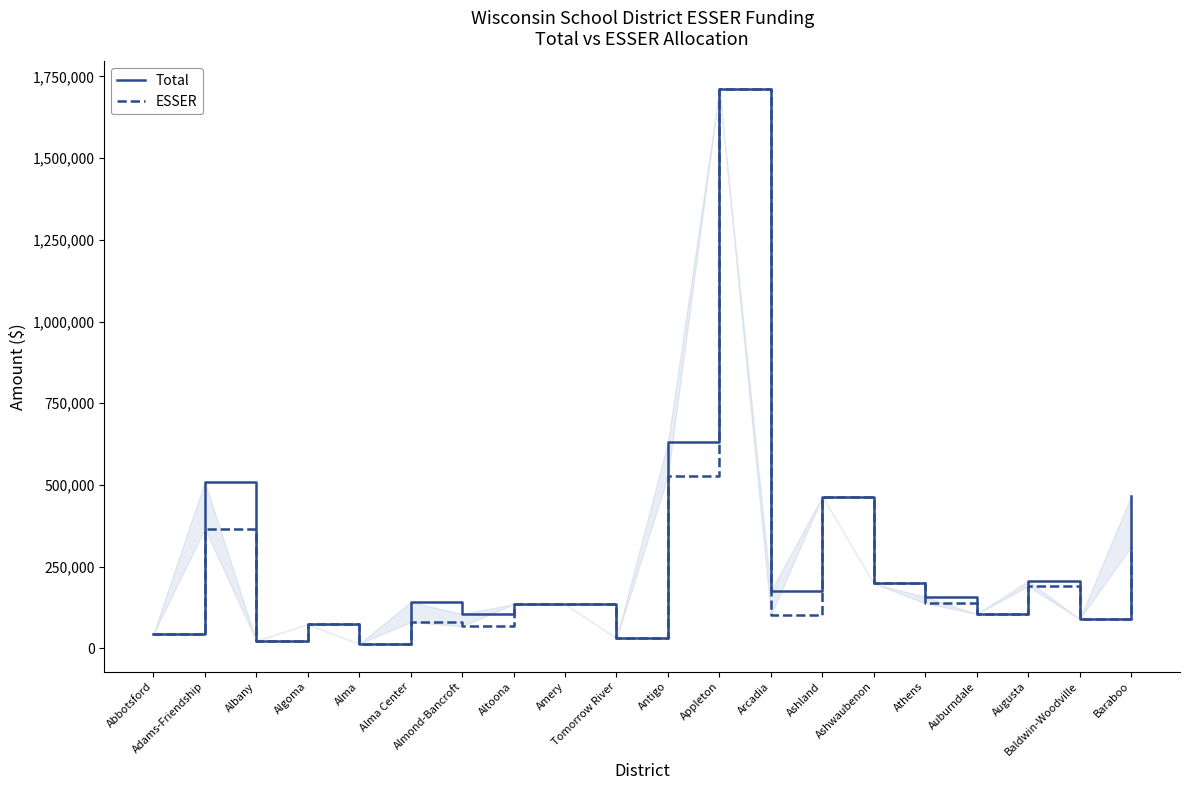

What is the greatest value displayed?

1710974.7